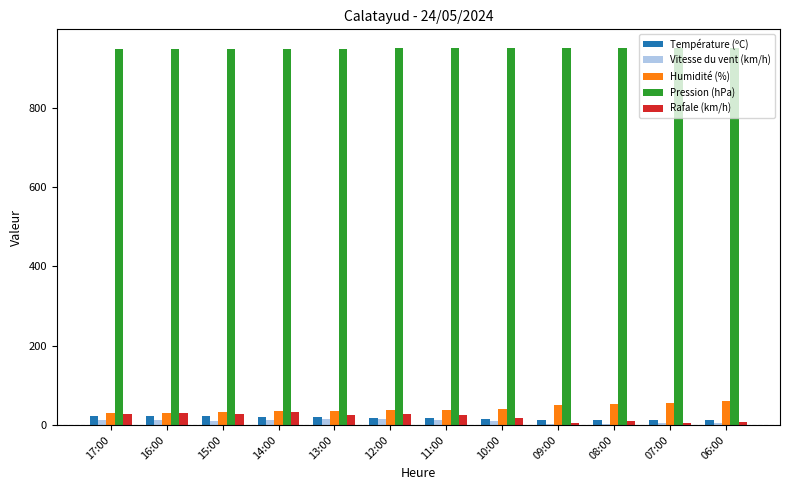

What is the average value of the Pression (hPa) series?

949.3